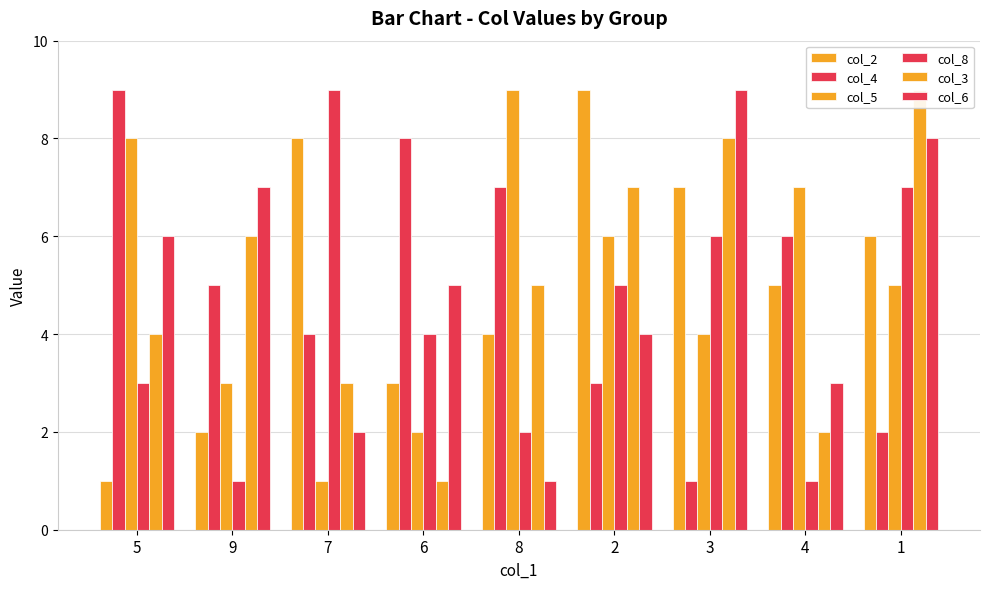

The col_8 series shows 2 at 4. True or false?

False